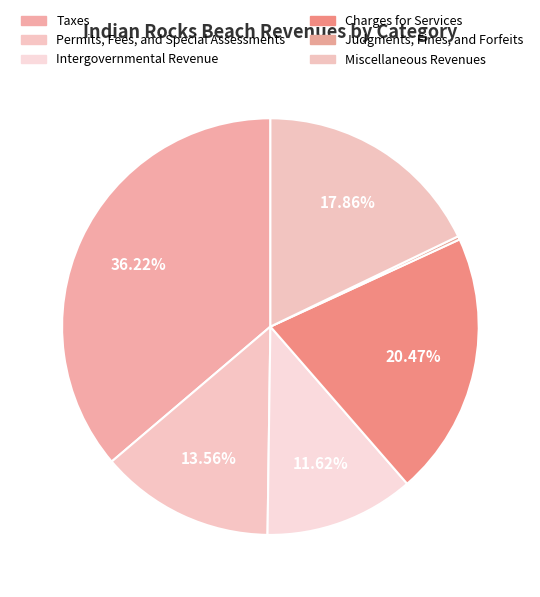

Rank the categories by value from lowest to highest.

Judgments, Fines, and Forfeits, Intergovernmental Revenue, Permits, Fees, and Special Assessments, Miscellaneous Revenues, Charges for Services, Taxes